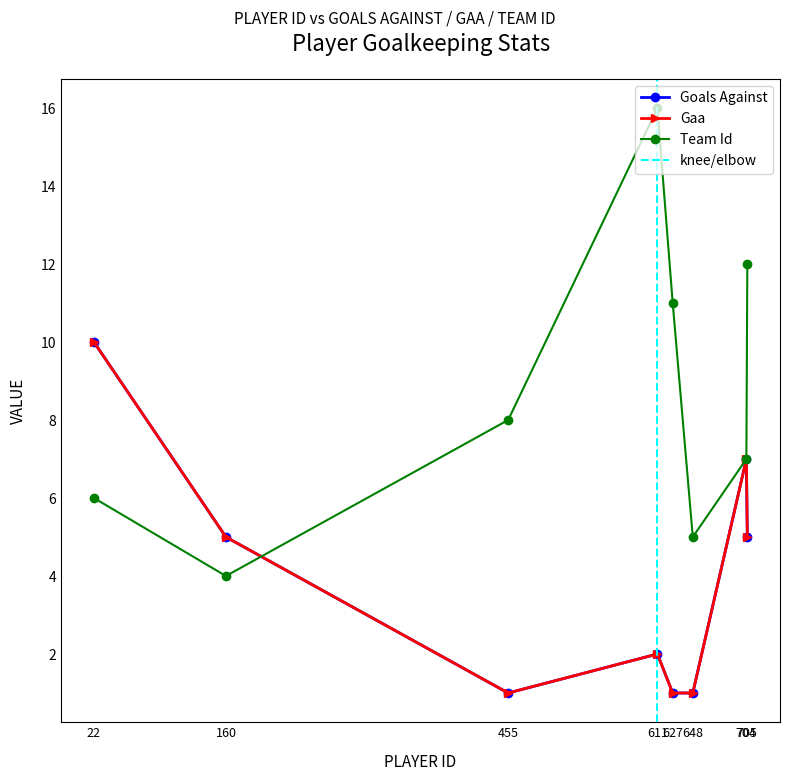

What is the greatest value displayed?

16